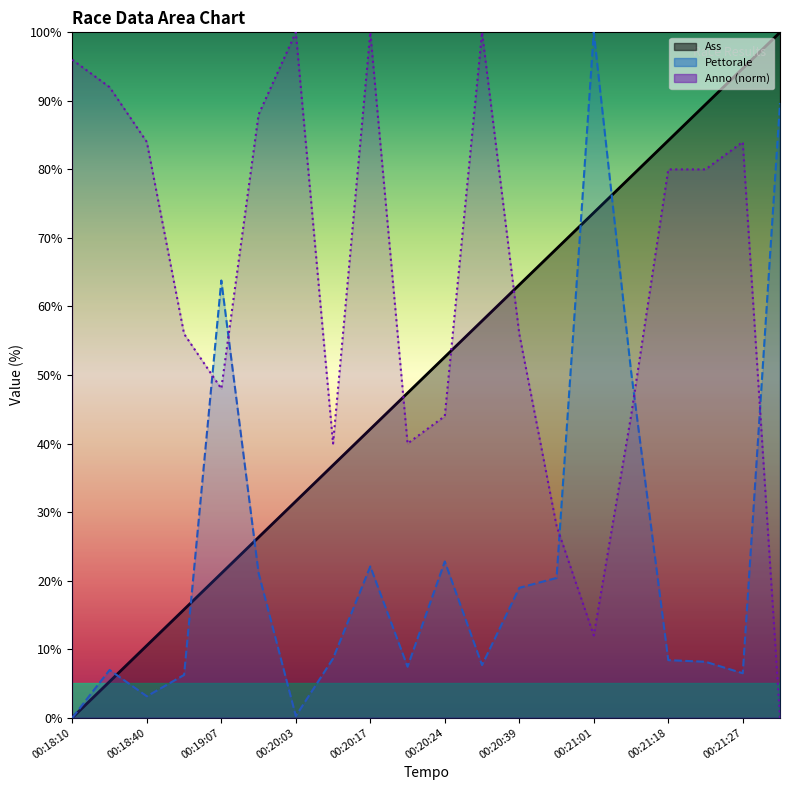

How many lines are shown in the chart?

3